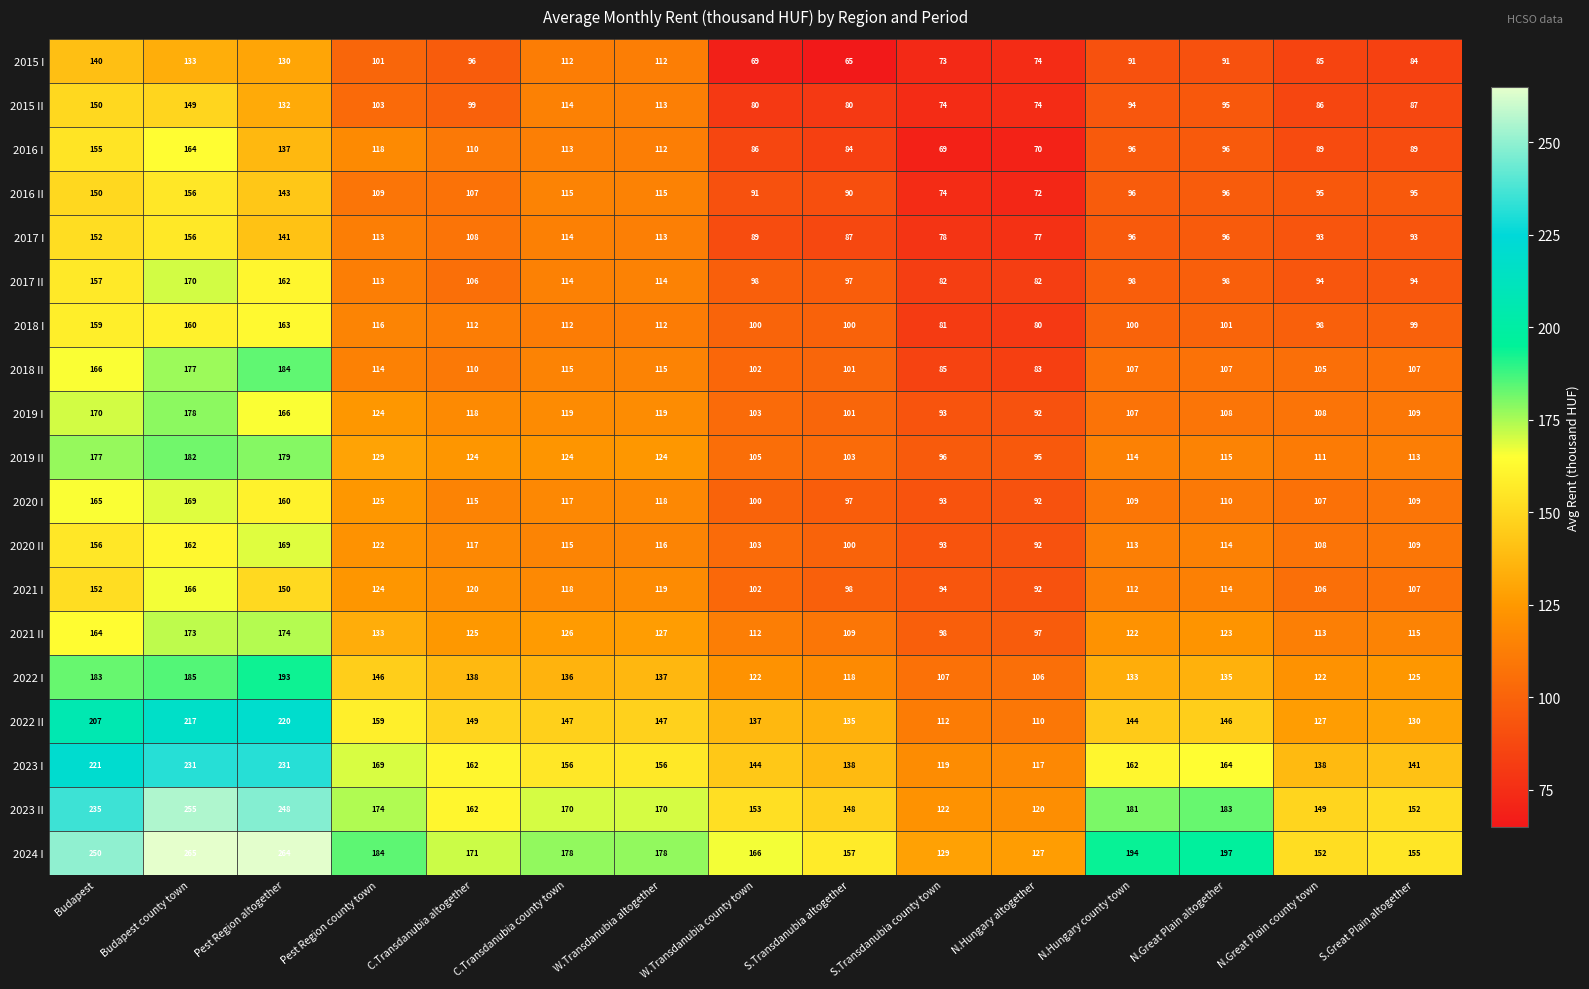

What is the smallest value displayed?

65